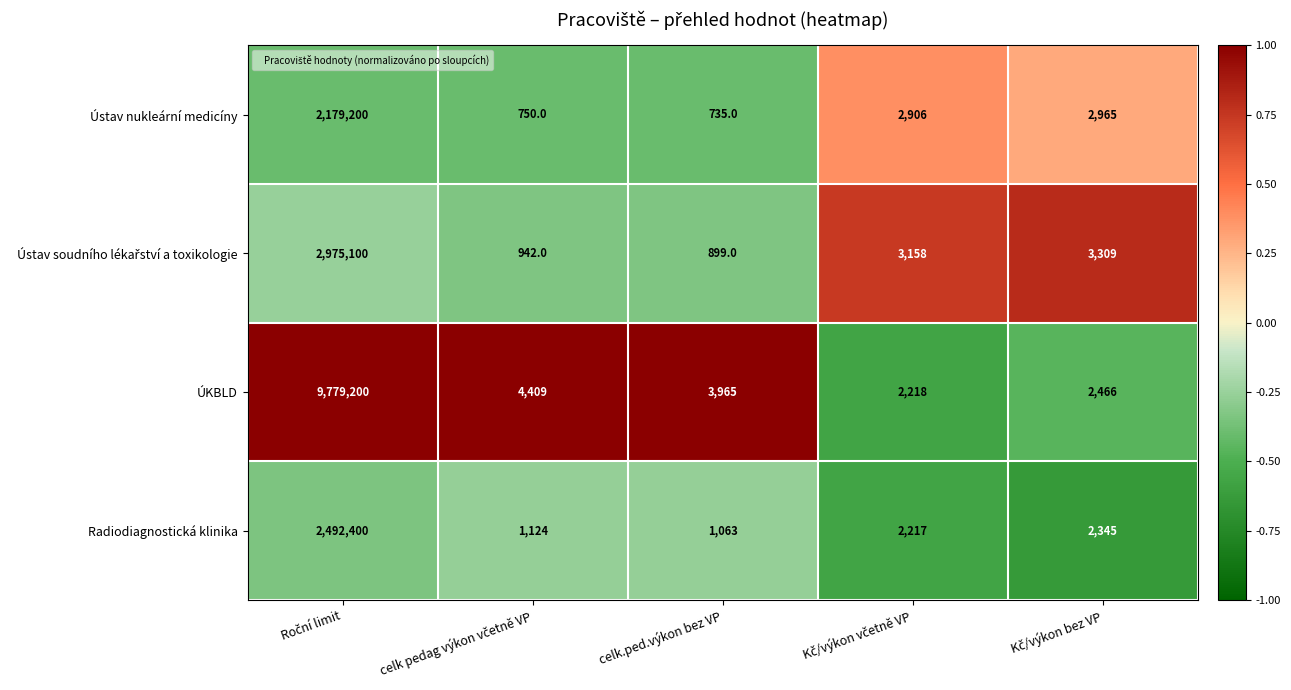

What is the difference between the maximum and minimum values in the Ústav nukleární medicíny series?

2178465